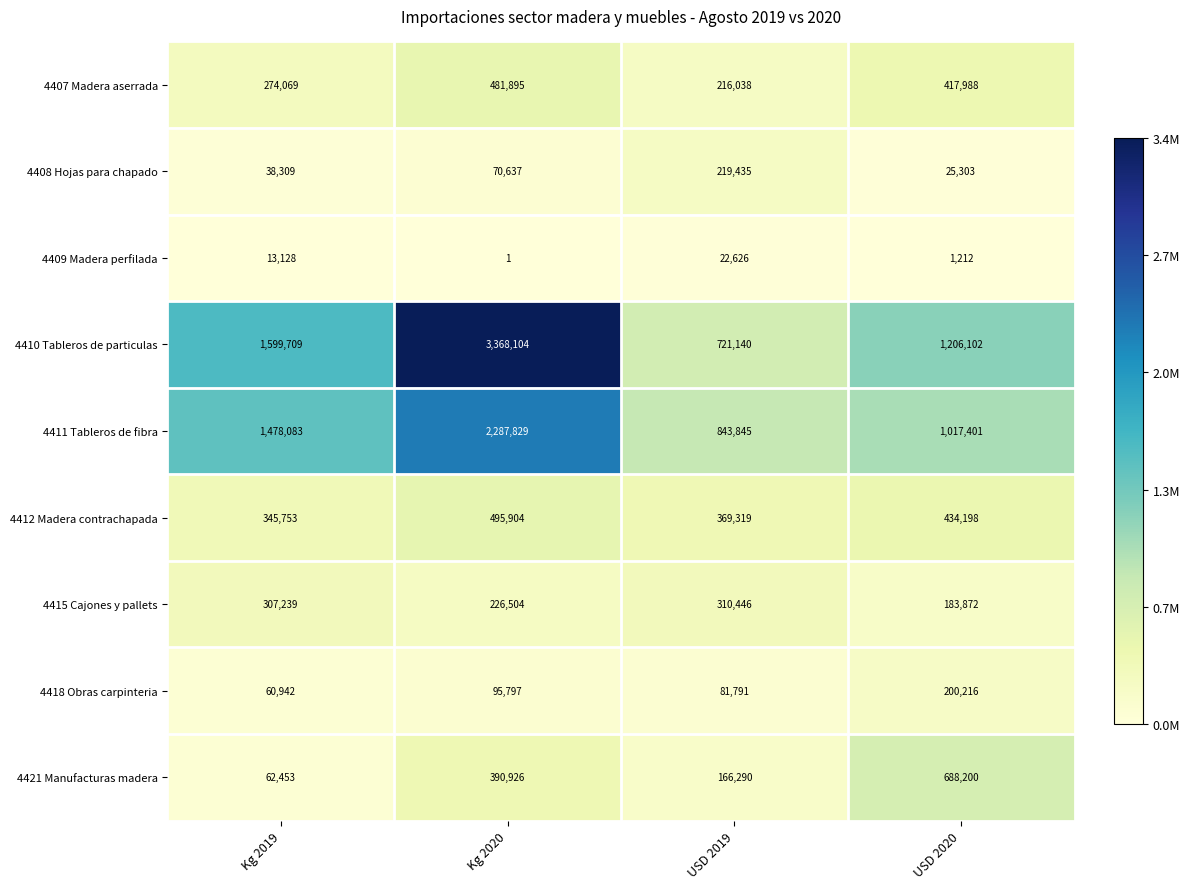

Where is 4409 Madera perfilada nearest to the value 11313?

Kg 2019